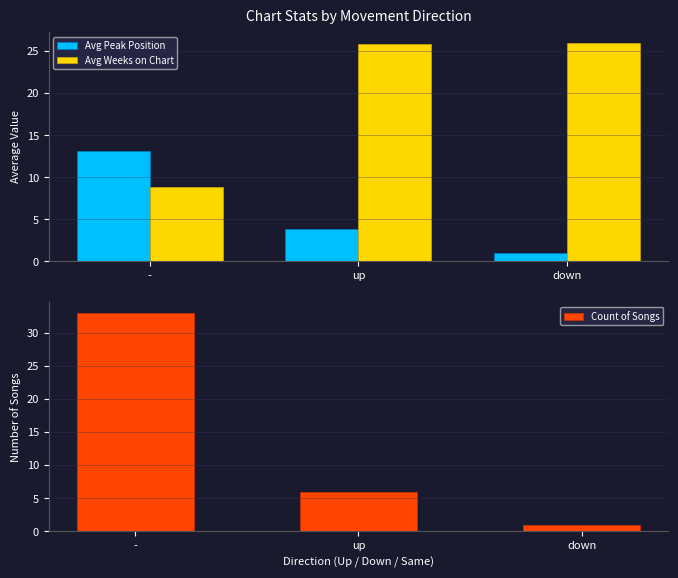

Reading right to left, extract all data points from this chart.

Avg Peak Position: 1.0	3.8	13.1
Avg Weeks on Chart: 26.0	25.8	8.8
Count of Songs: 1.0	6.0	33.0